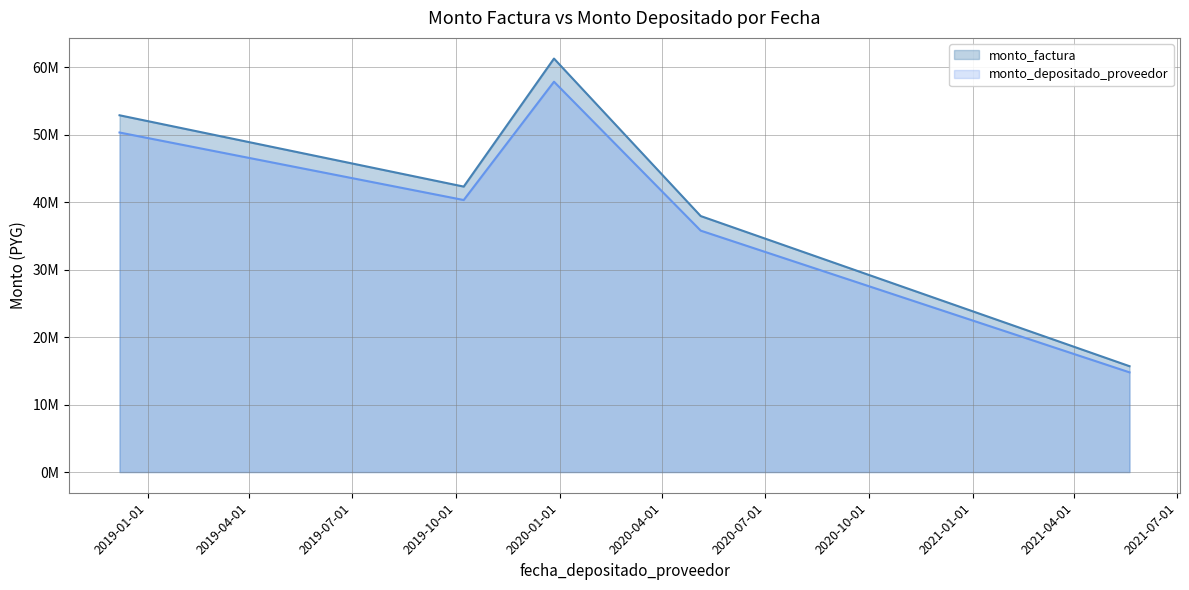

Which series has the largest total across all categories?

monto_factura